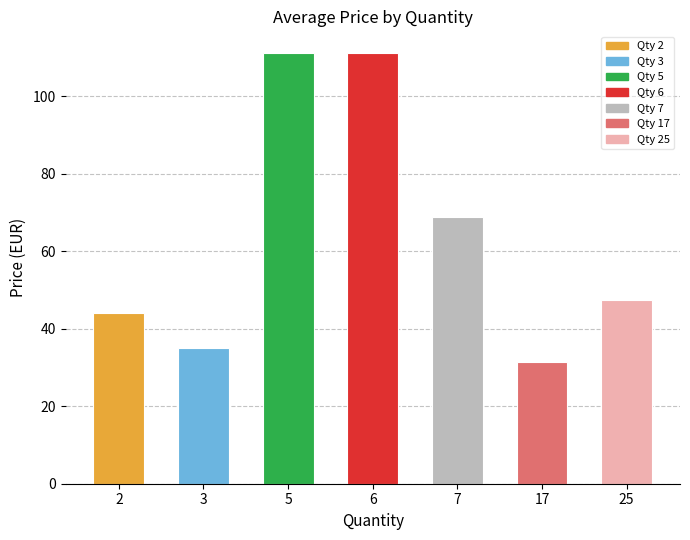

What is the smallest value displayed?

31.5